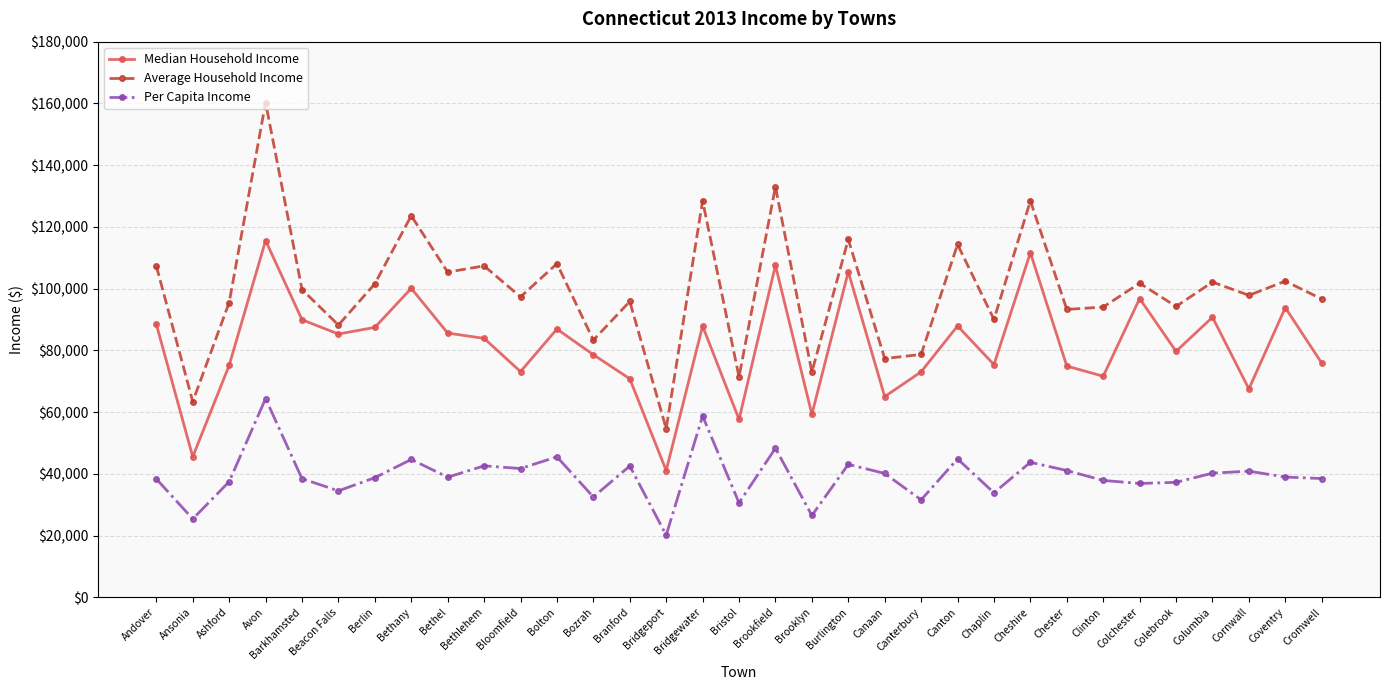

Between Barkhamsted and Brooklyn, which series saw the biggest shift?

Median Household Income